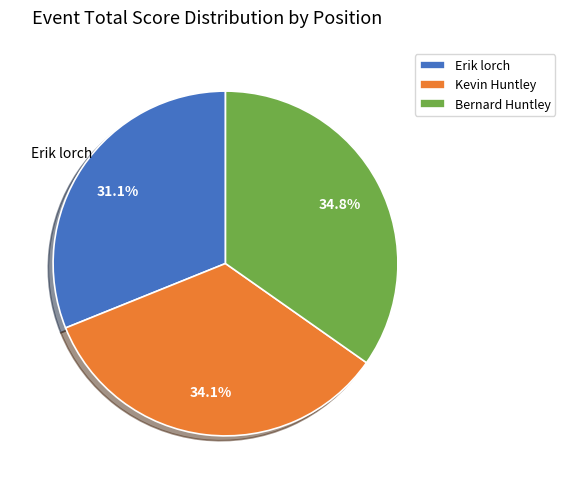

To the nearest percent, what is the difference between the Kevin Huntley and Bernard Huntley slice percentages?

1%